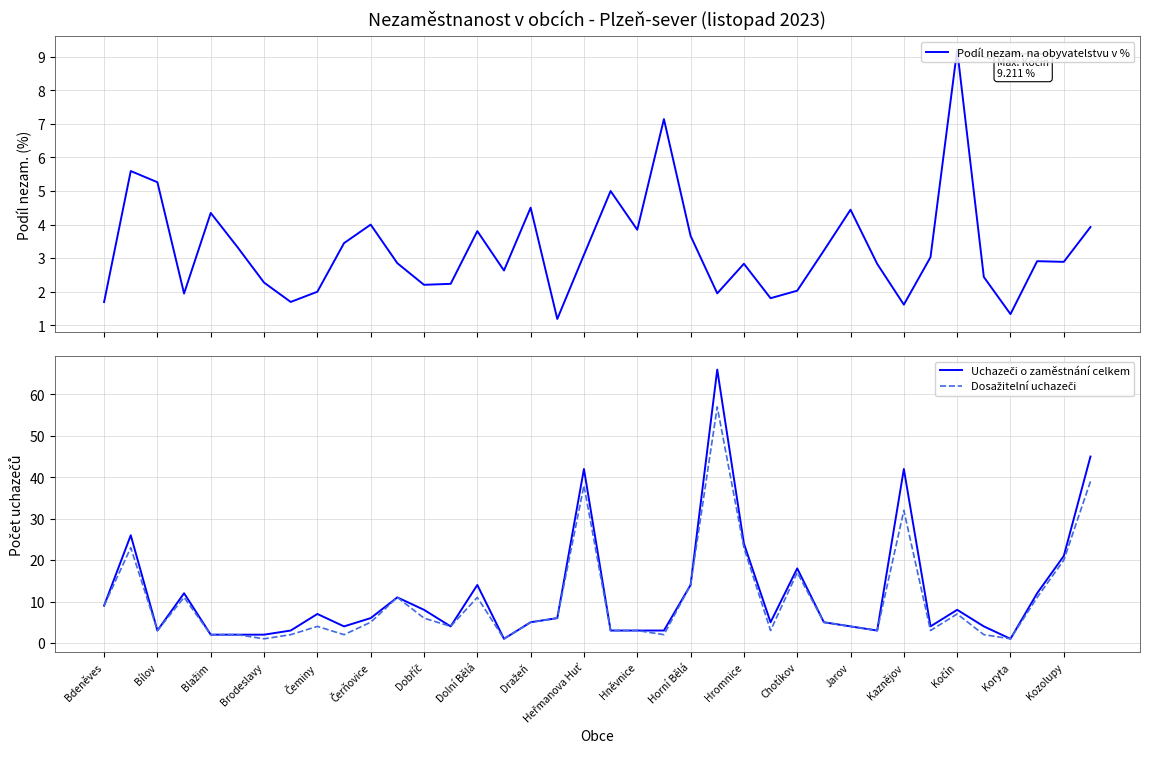

What is the highest value of the Podíl nezam. na obyvatelstvu v % series?

9.2